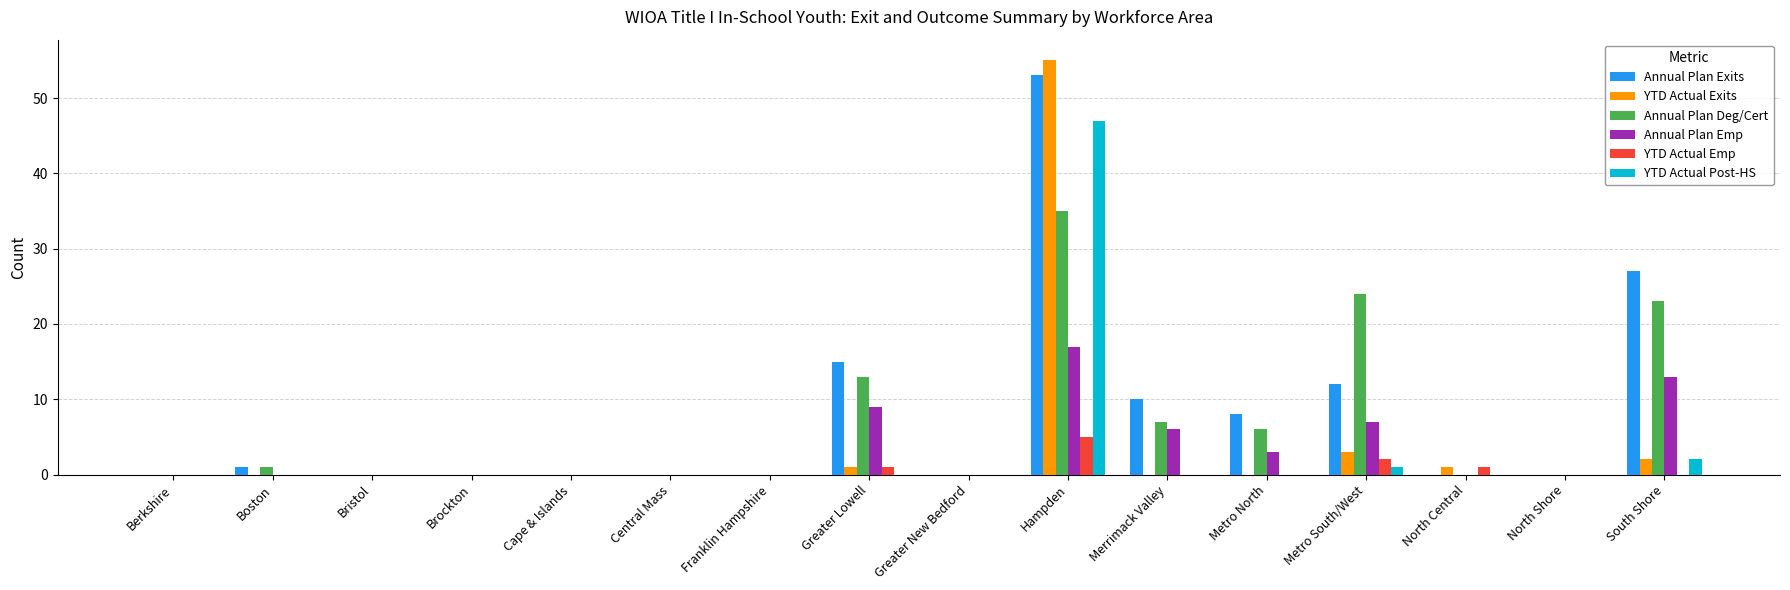

Reading left to right, what are all the values shown in this chart?

Annual Plan Exits: 0	1	0	0	0	0	0	15	0	53	10	8	12	0	0	27
YTD Actual Exits: 0	0	0	0	0	0	0	1	0	55	0	0	3	1	0	2
Annual Plan Deg/Cert: 0	1	0	0	0	0	0	13	0	35	7	6	24	0	0	23
Annual Plan Emp: 0	0	0	0	0	0	0	9	0	17	6	3	7	0	0	13
YTD Actual Emp: 0	0	0	0	0	0	0	1	0	5	0	0	2	1	0	0
YTD Actual Post-HS: 0	0	0	0	0	0	0	0	0	47	0	0	1	0	0	2